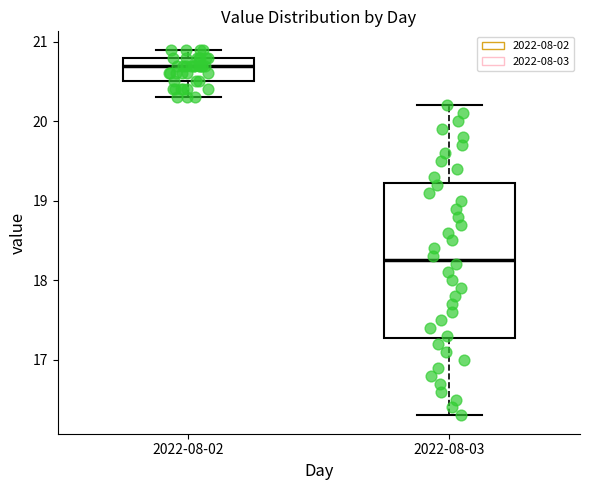

Reading left to right, transcribe this box plot: for each box, give where its median line is, the range the box spans, and where its two whiskers end, as read against the y-axis. The values are not printed on the chart, so give them approximately, as read against the axis.

2022-08-02: median 20.7, box 20.5 to 20.8, whiskers 20.3 to 20.9
2022-08-03: median 18.3, box 17.3 to 19.2, whiskers 16.3 to 20.2